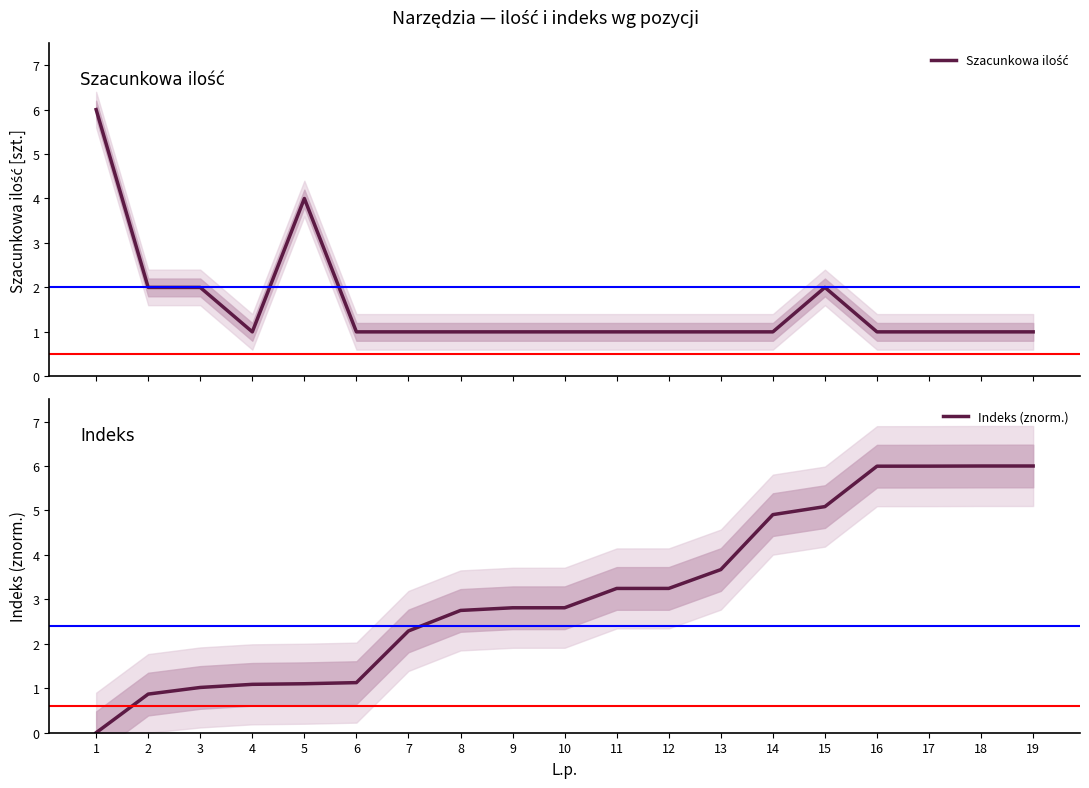

What is the maximum value for Indeks (znorm.)?

6.0